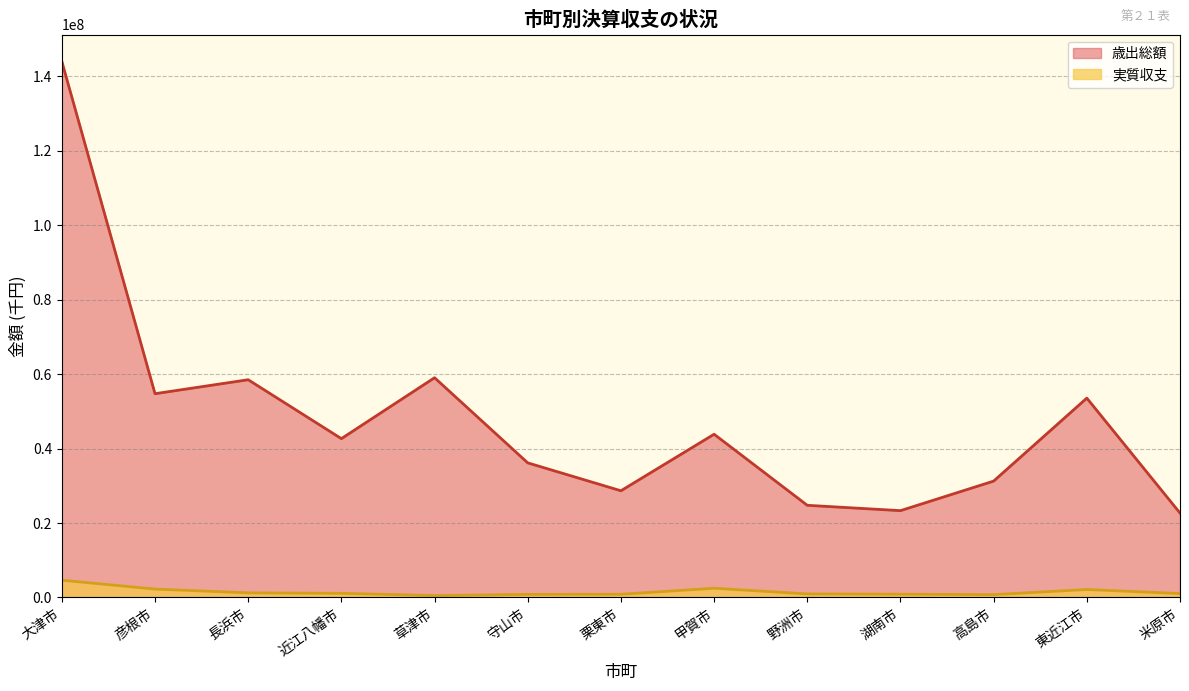

What position from the left is 野洲市?

9